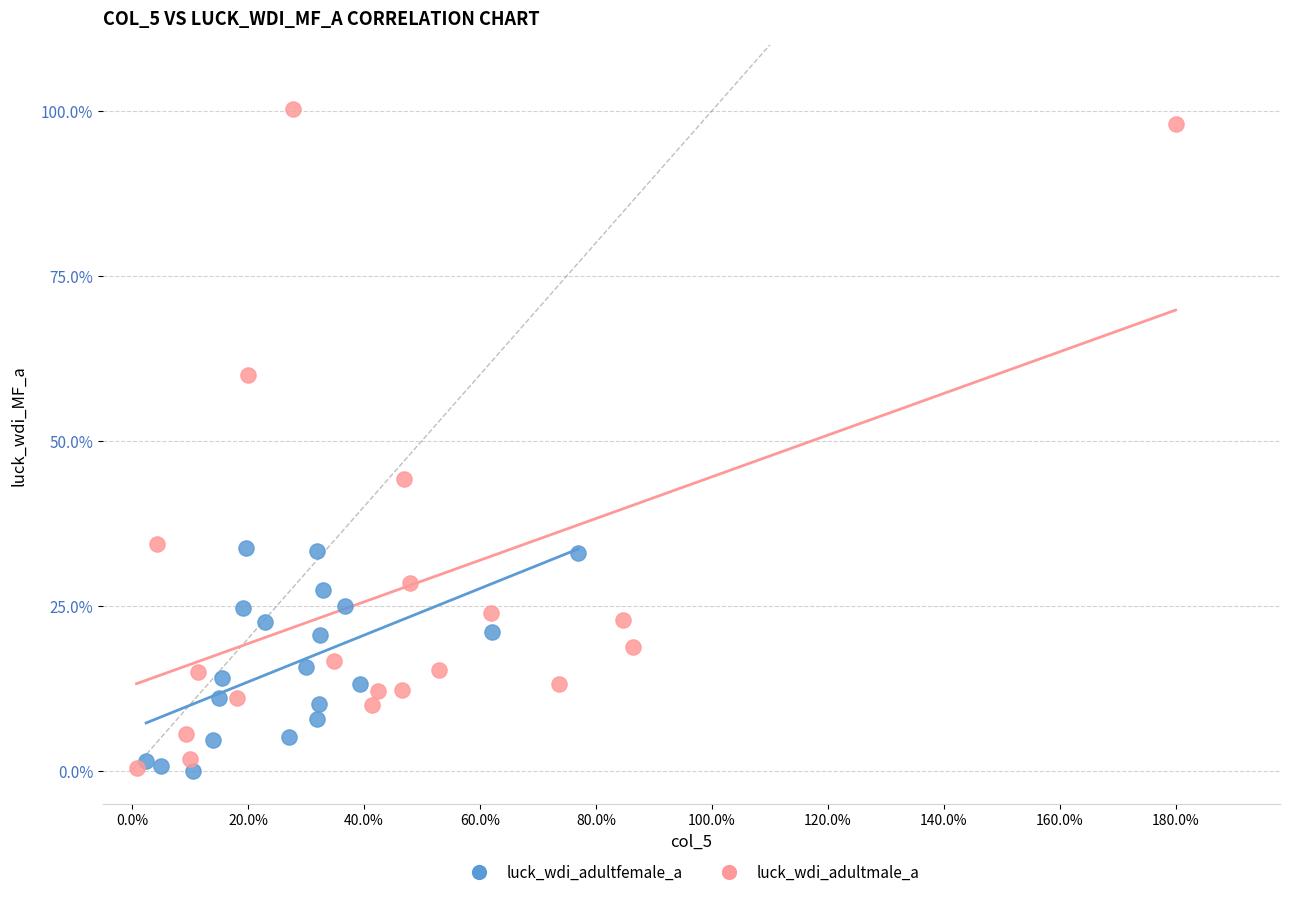

Which series reaches the maximum Y coordinate?

luck_wdi_adultmale_a